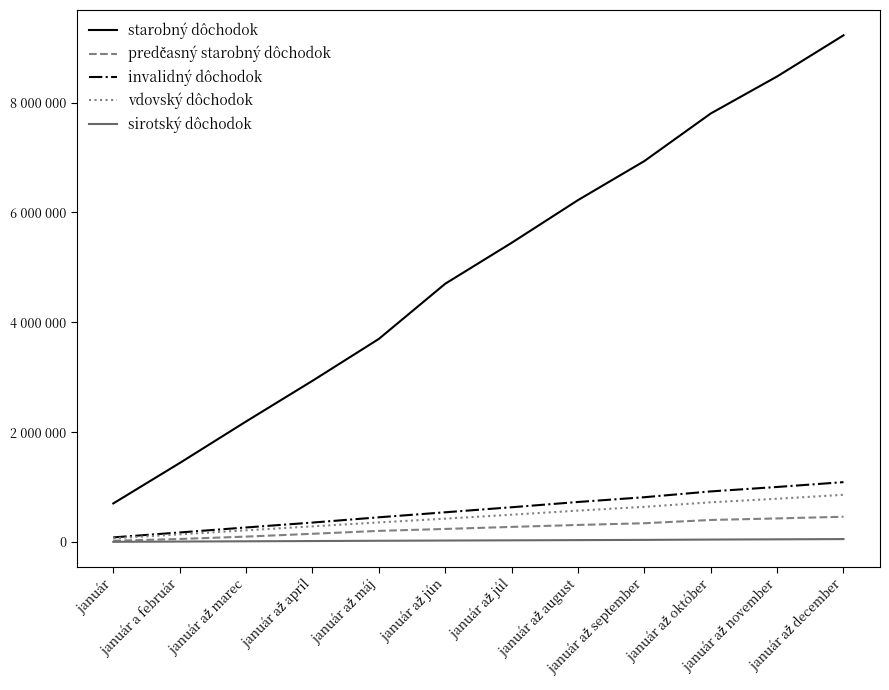

Is it true that vdovský dôchodok equals 214469 at január až marec?

True